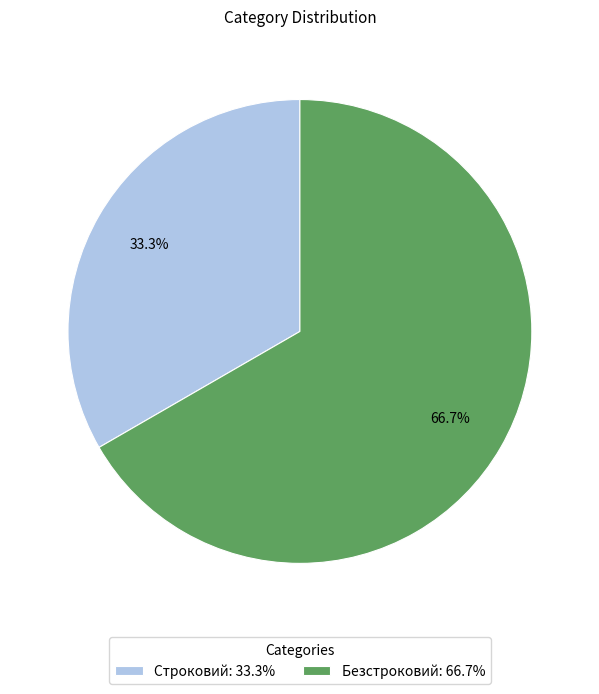

Count the number of slices in the pie.

2